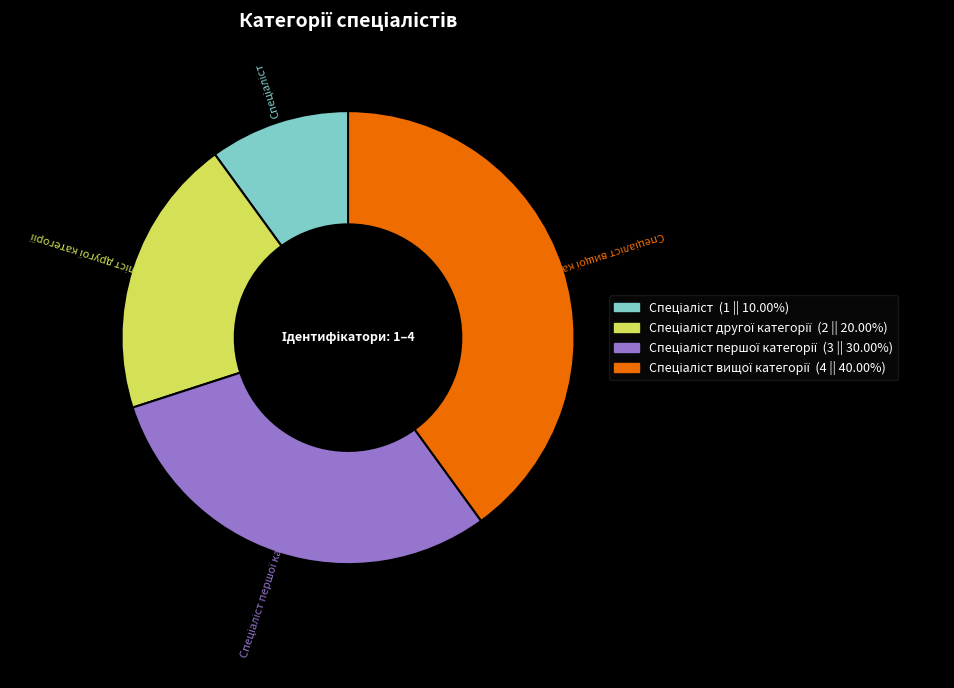

Is there a majority slice in this chart?

No